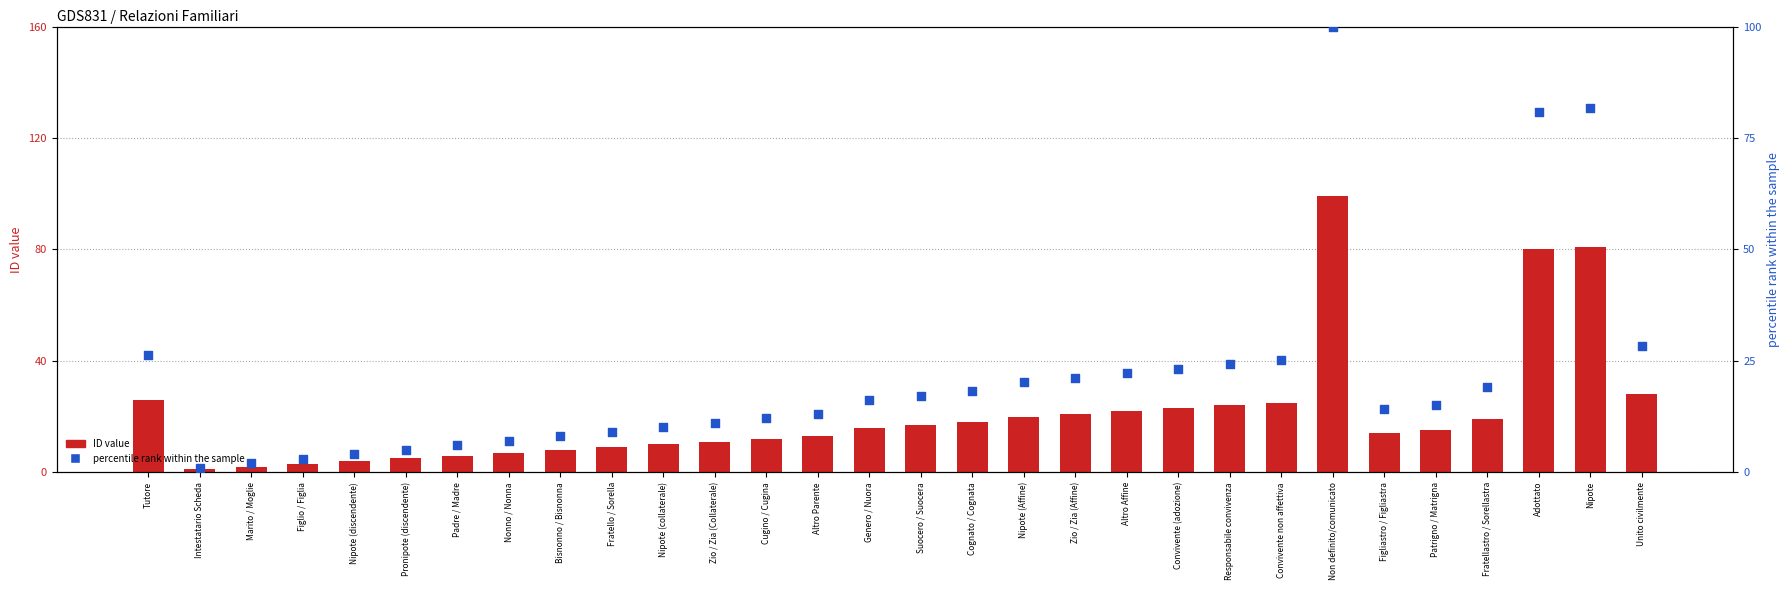

Which series reaches the minimum Y coordinate?

ID value